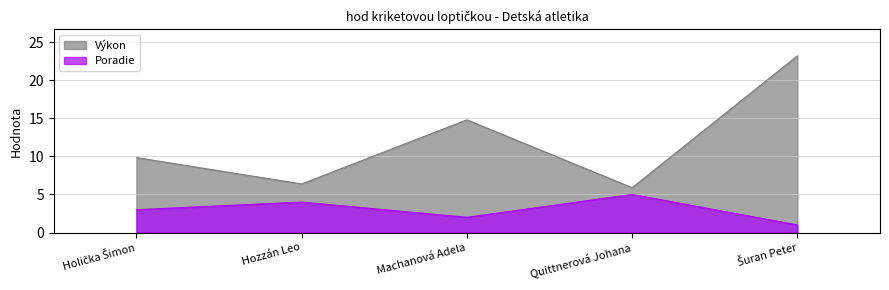

What is the smallest value displayed?

1.0